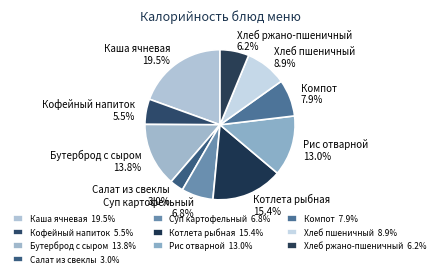

True or false: Рис отварной accounts for 13% of the total.

True